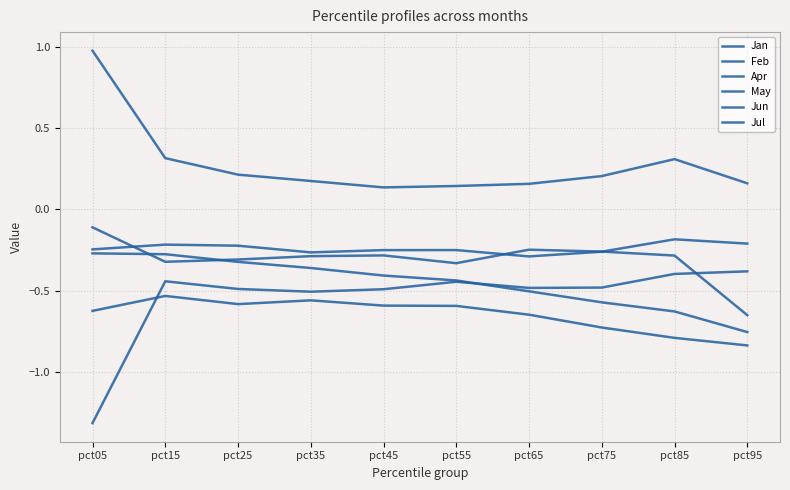

How many lines are shown in the chart?

6